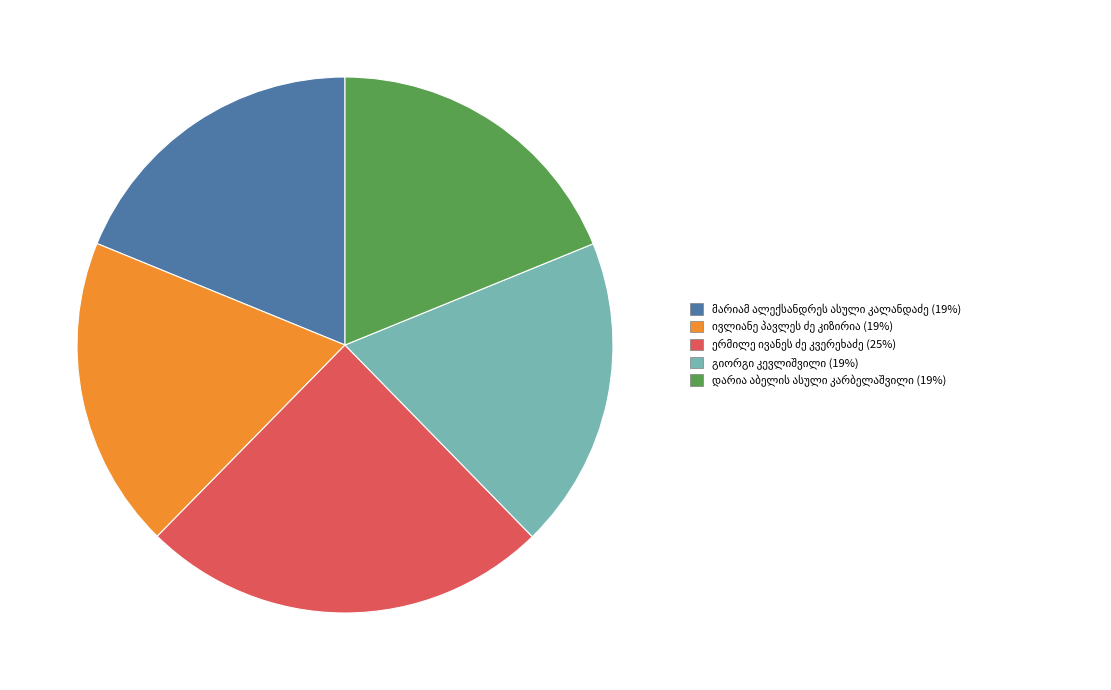

Is there any slice that represents more than half of the pie?

No